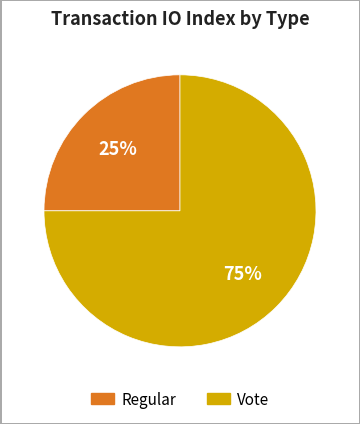

How many slices are in this pie chart?

2